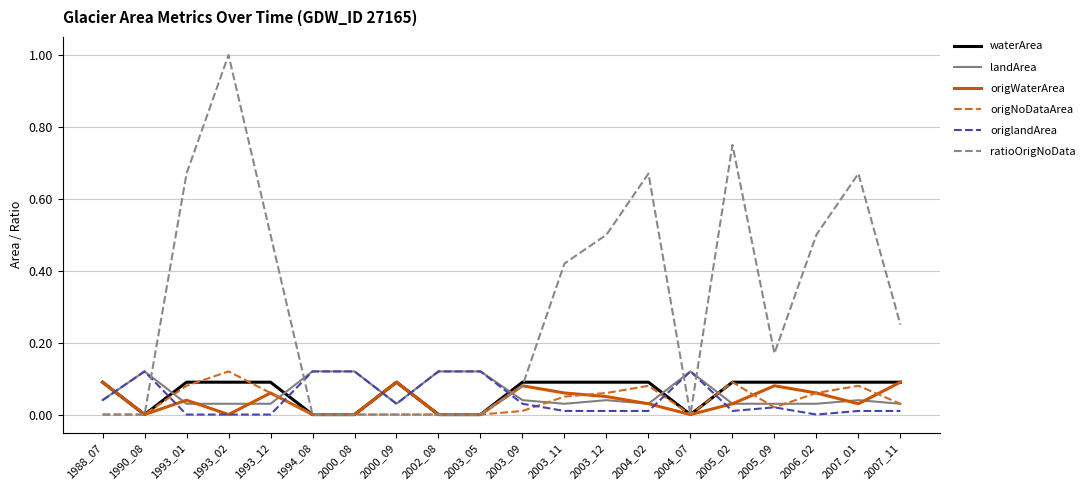

What is the maximum value shown in the chart?

1.0